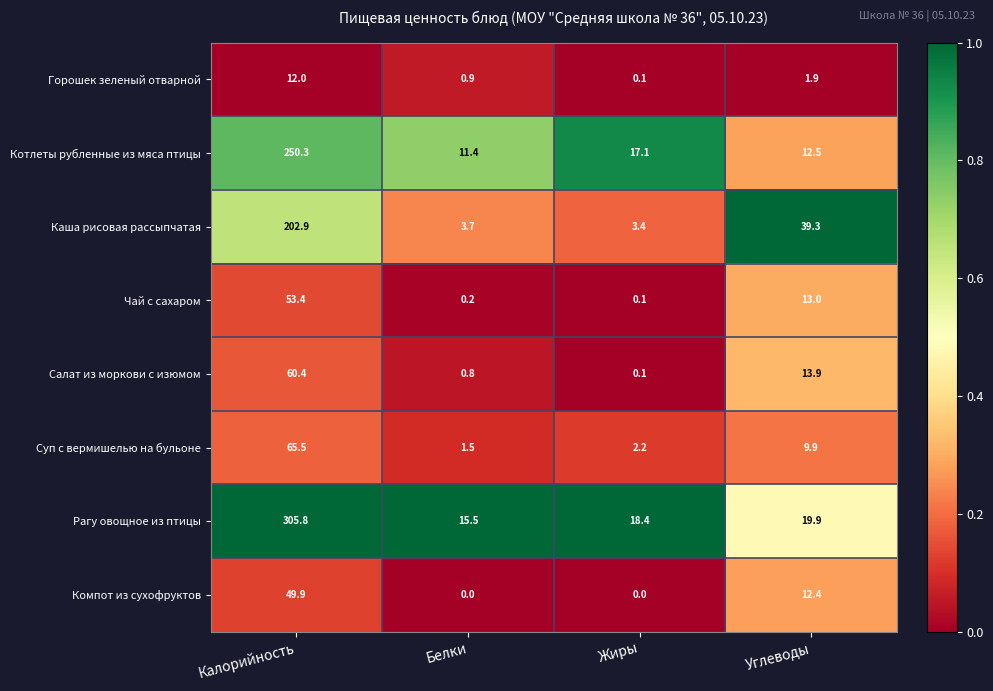

What is the lowest value of the Каша рисовая рассыпчатая series?

3.4